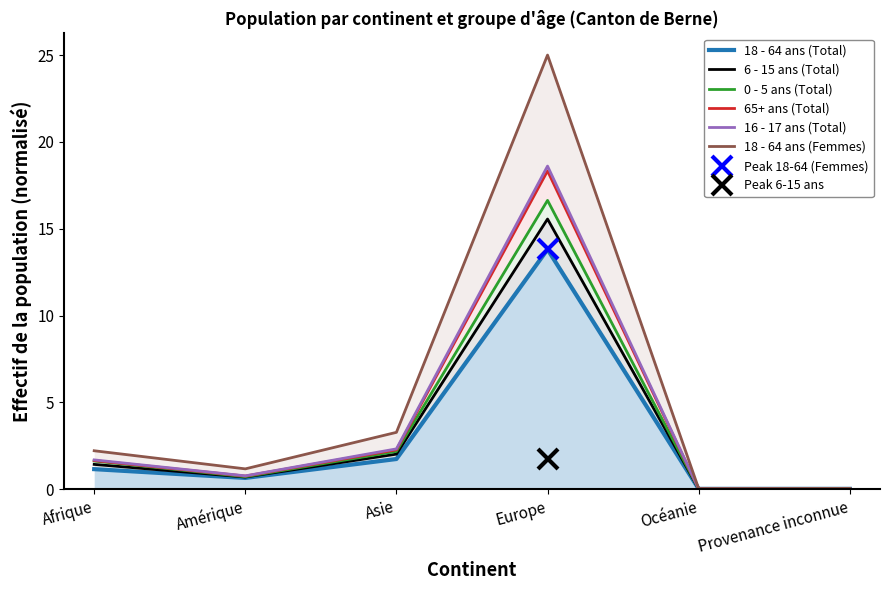

What is the label of the 2nd point from the left?

Amérique